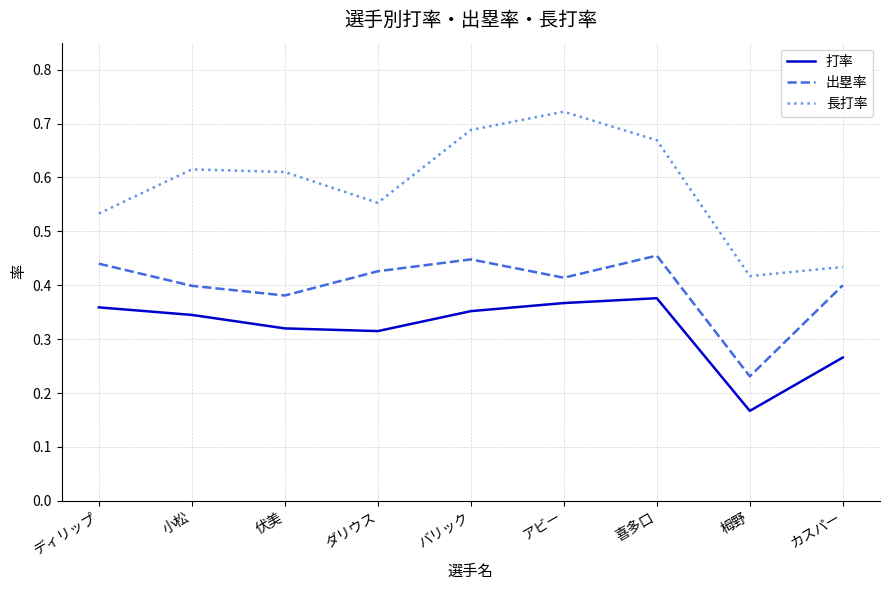

What position from the left is アビー?

6